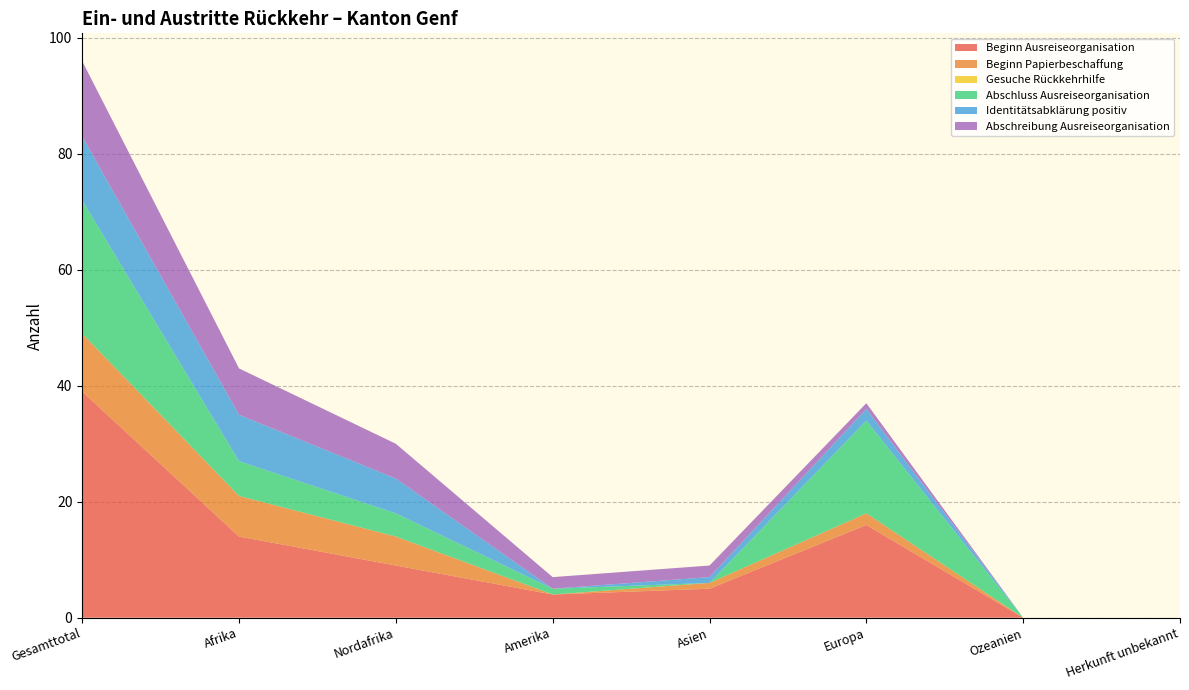

Reading left to right, extract all data points from this chart.

Beginn Ausreiseorganisation: 39	14	9	4	5	16	0	0
Beginn Papierbeschaffung: 10	7	5	0	1	2	0	0
Gesuche Rückkehrhilfe: 0	0	0	0	0	0	0	0
Abschluss Ausreiseorganisation: 23	6	4	1	0	16	0	0
Identitätsabklärung positiv: 11	8	6	0	1	2	0	0
Abschreibung Ausreiseorganisation: 13	8	6	2	2	1	0	0